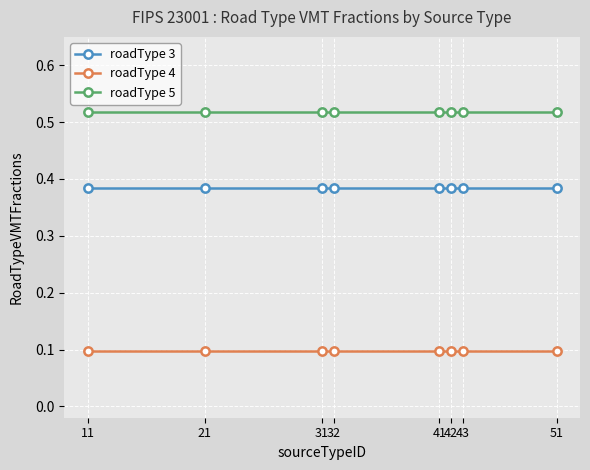

What is the sum of all roadType 3 values?

3.1